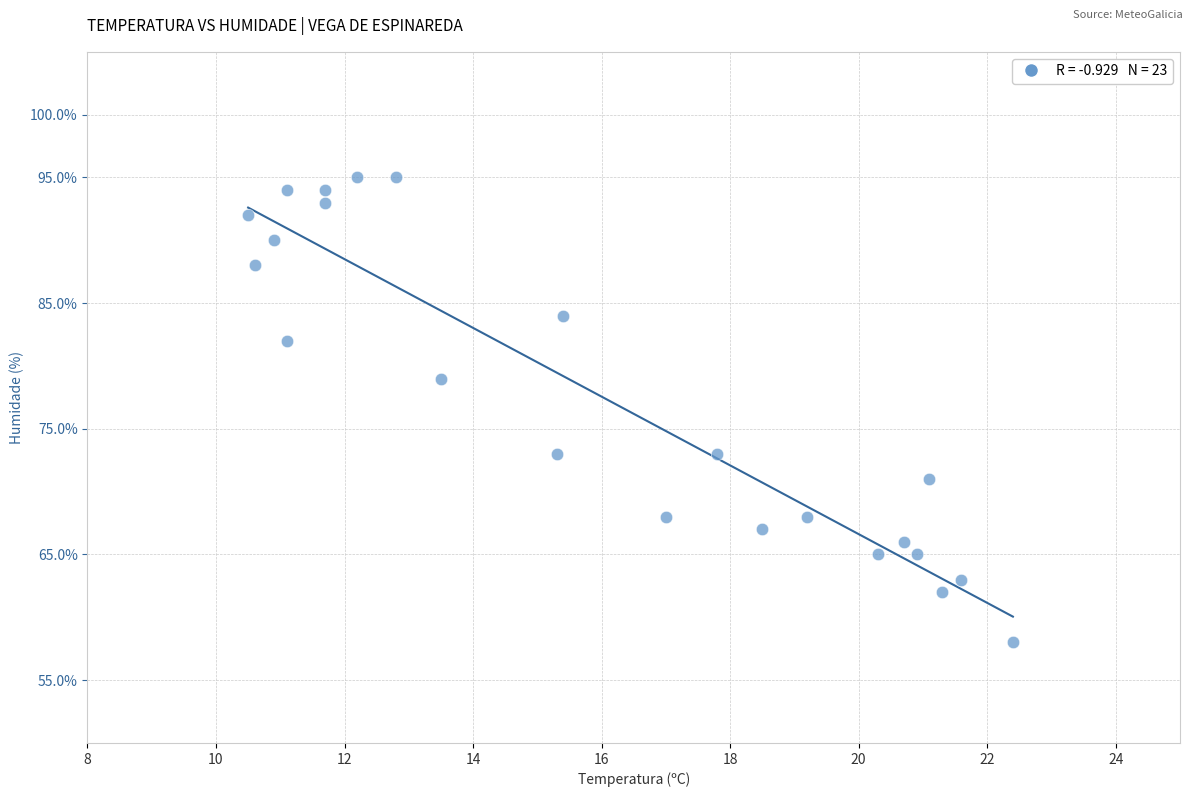

What is the range of Y values (max minus min)?

37